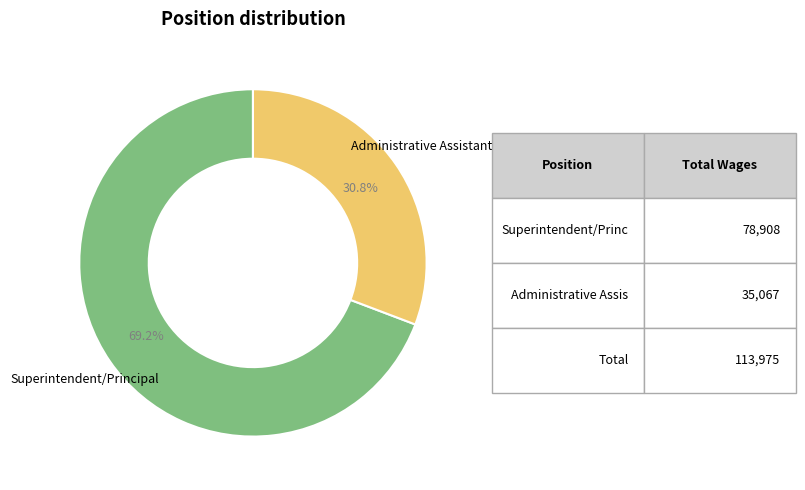

Does any single category account for the majority?

Yes